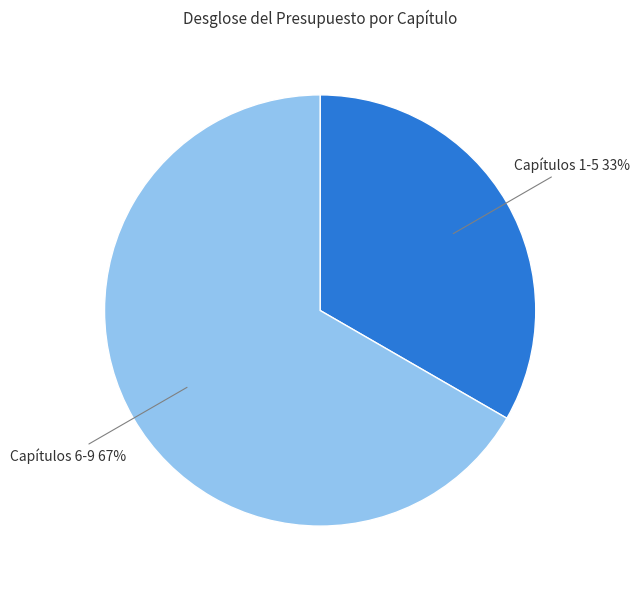

To the nearest percent, what is the average slice percentage?

50%